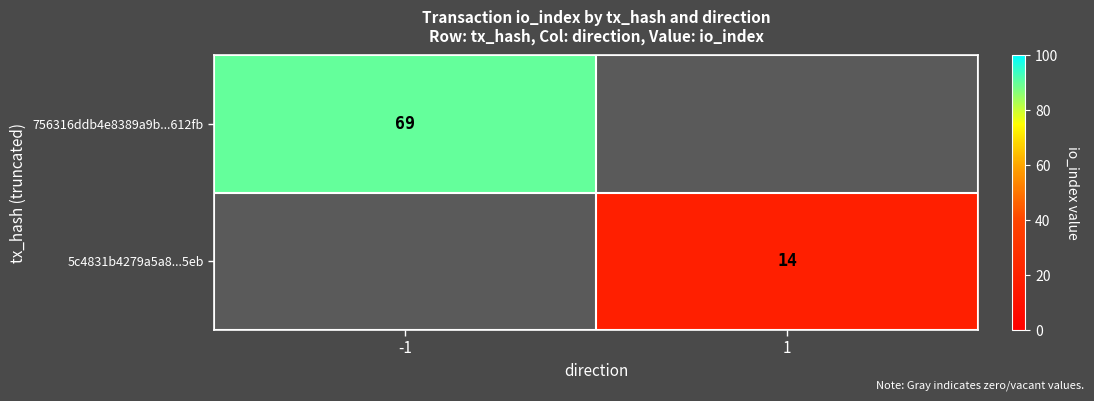

Count the number of data series in this chart.

2